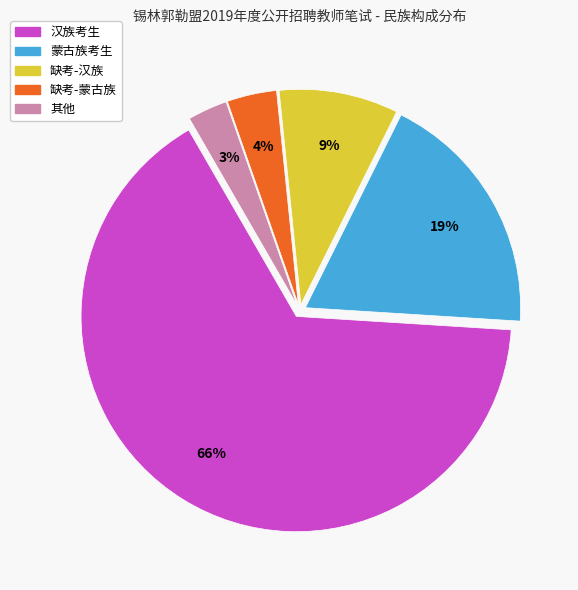

Is there any slice that represents more than half of the pie?

Yes